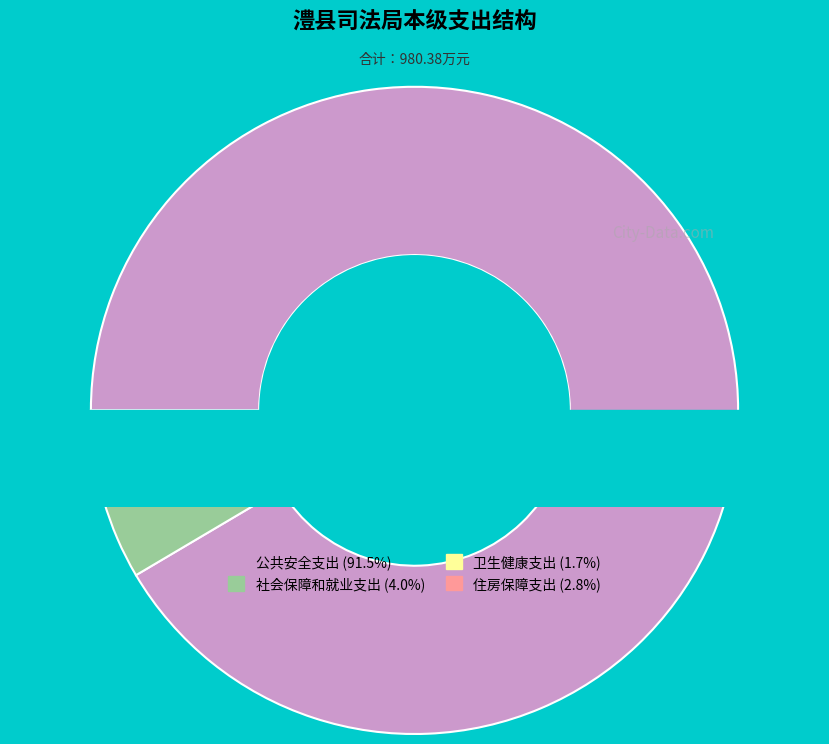

What percentage do 社会保障和就业支出 and 公共安全支出 together represent?

95.5%